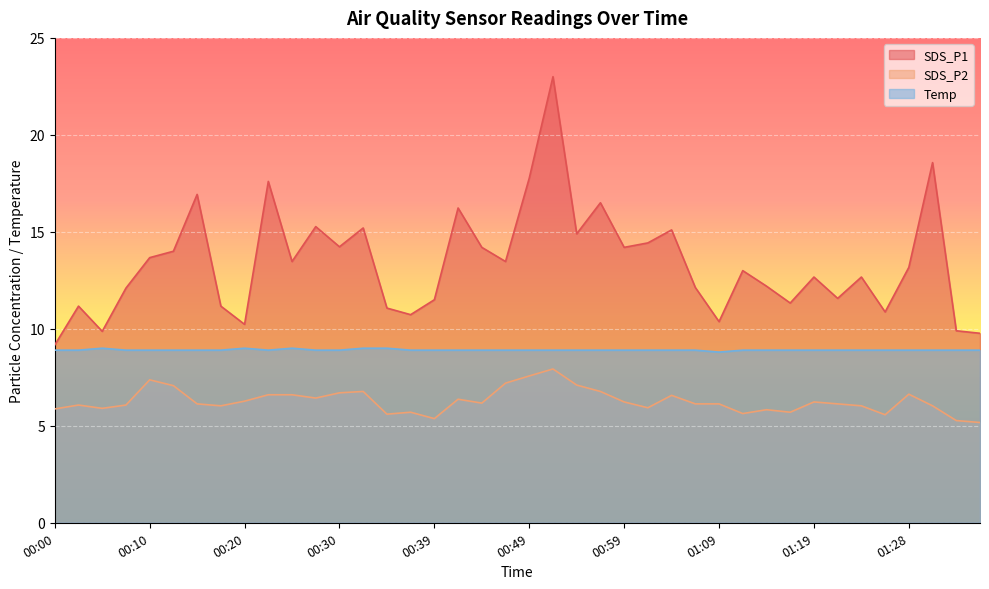

Is it true that Temp equals 9.0 at 00:25?

True